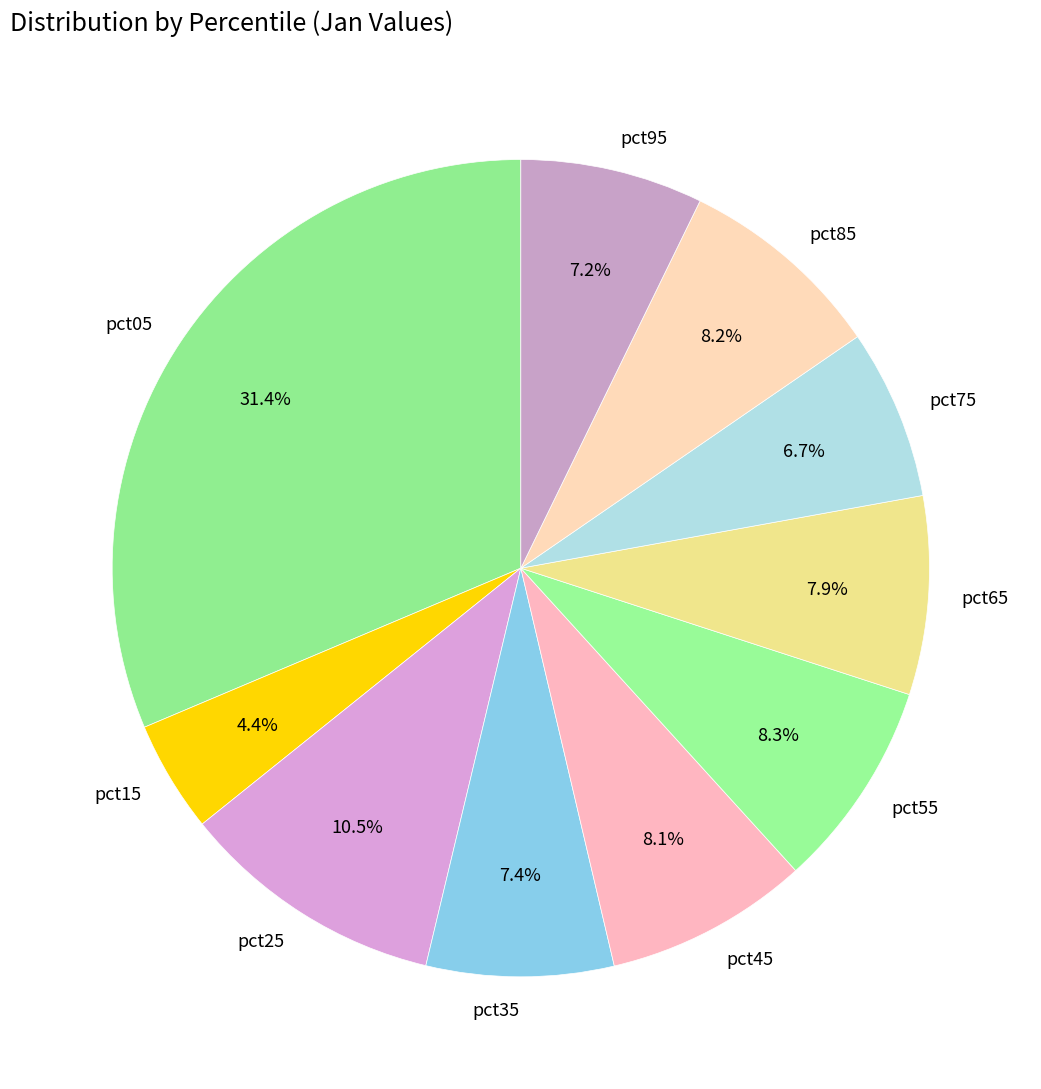

The pct95 slice represents 7% of the pie. True or false?

True